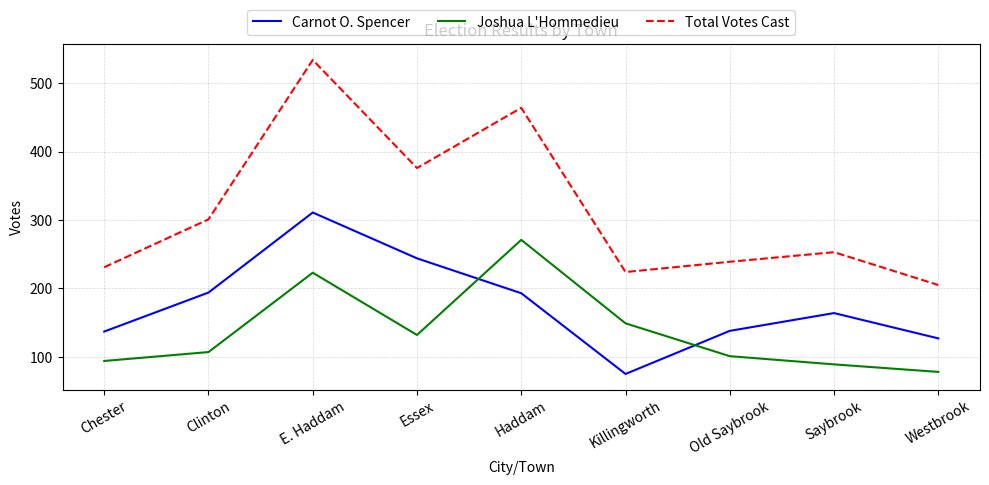

Which series changed the most between Clinton and Westbrook?

Total Votes Cast